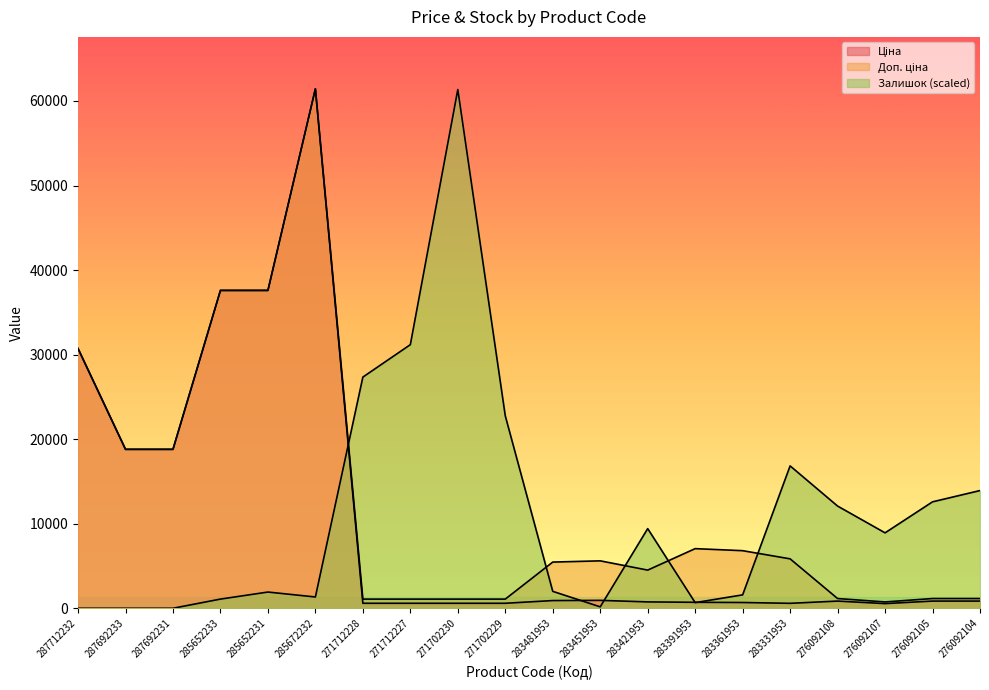

How many positive values does the Залишок series have?

17